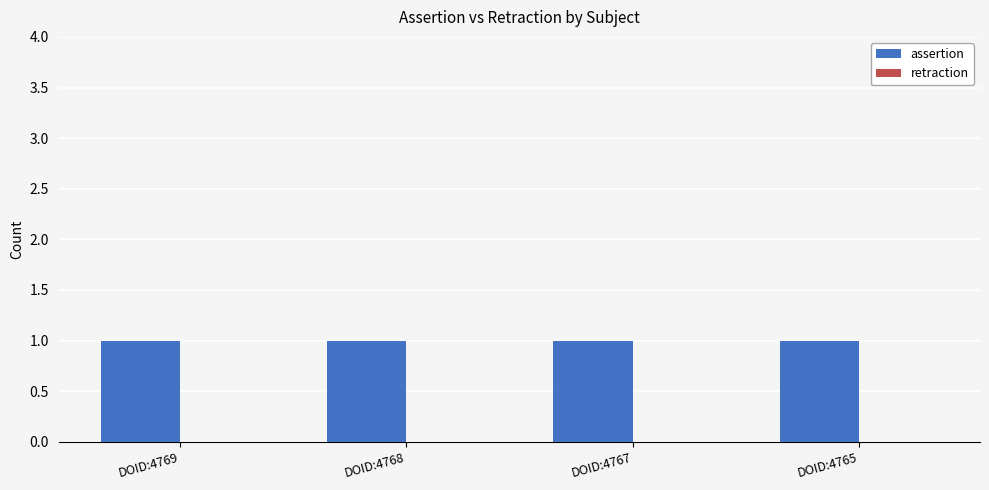

At how many categories does at least one series exceed 0?

4